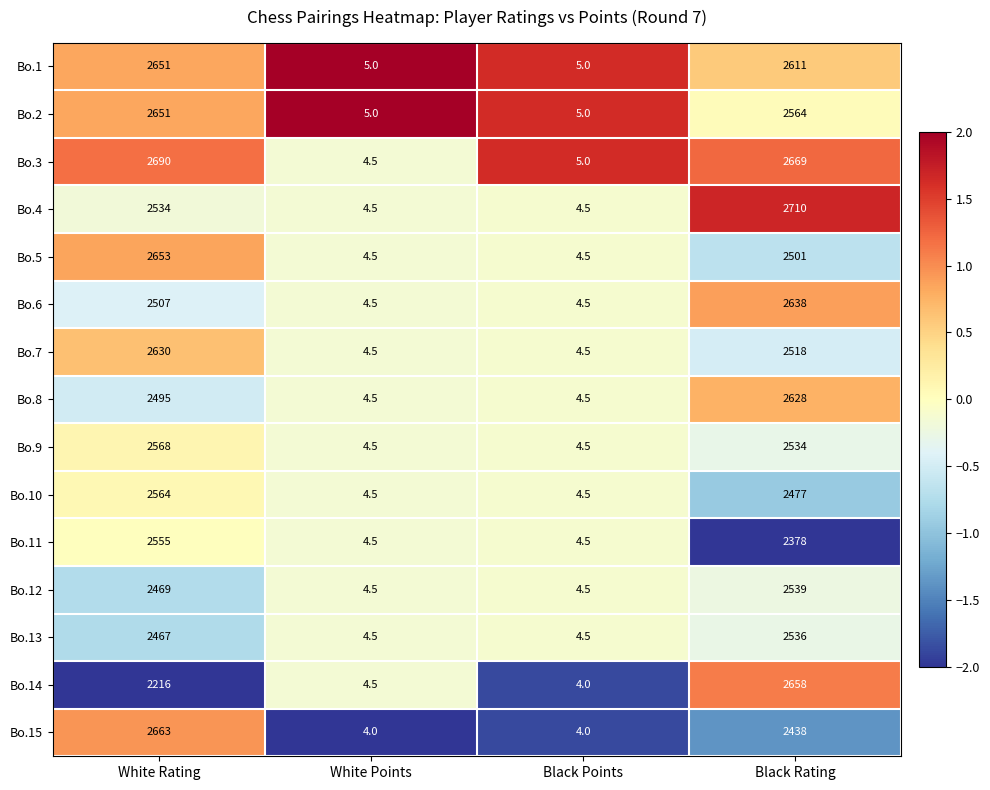

Where does the Bo.15 series first go above 2438?

White Rating